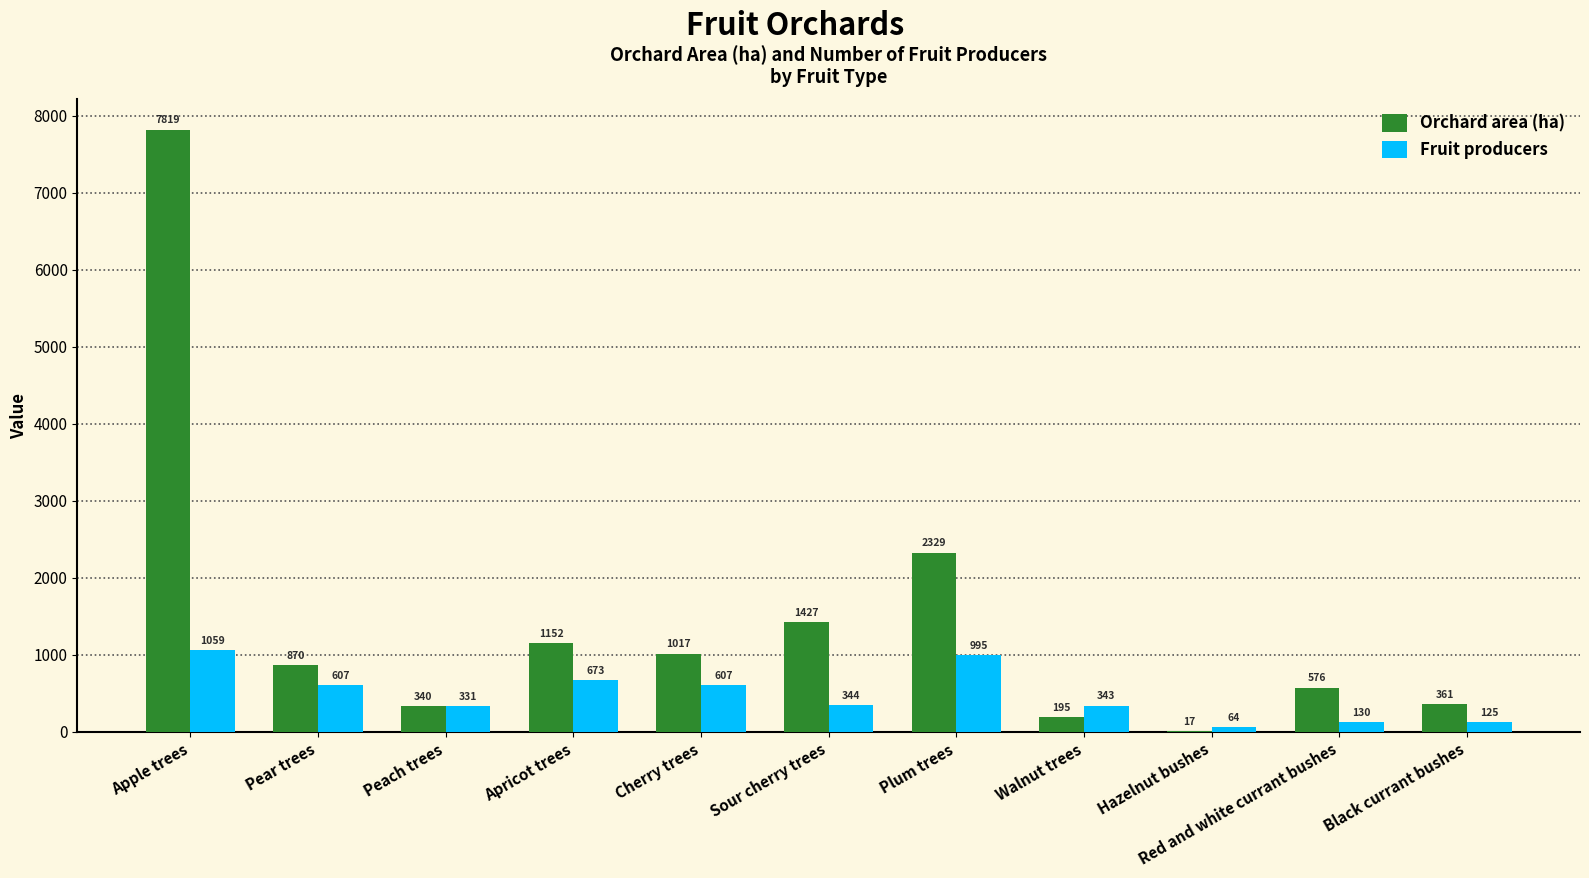

Count the number of data series in this chart.

2